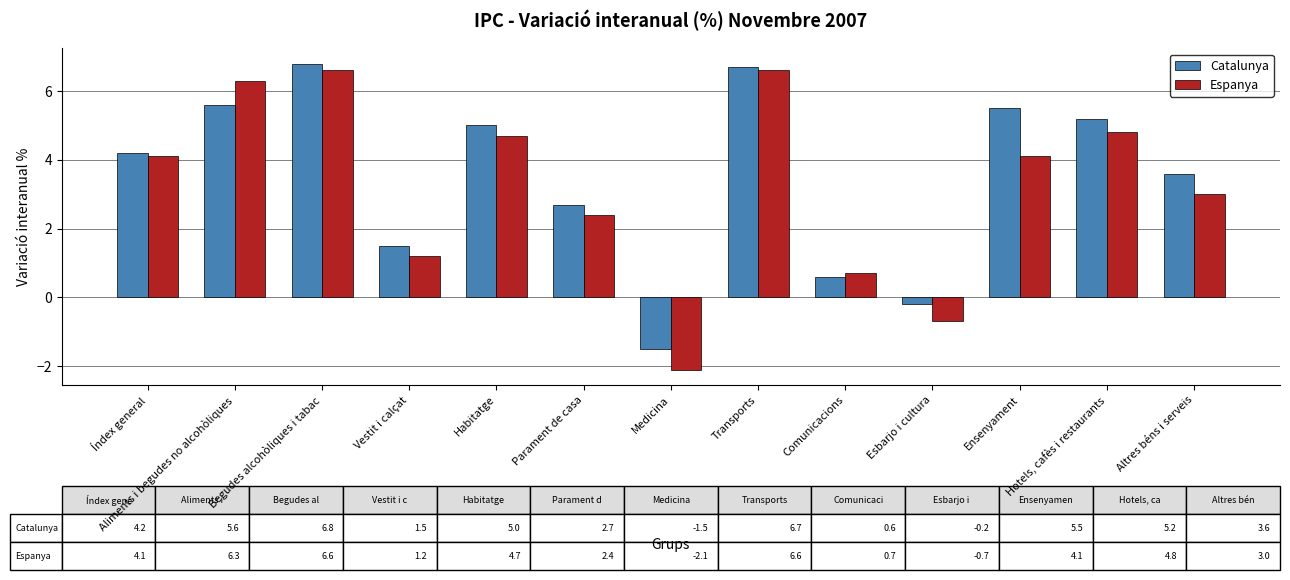

What is the label of the 8th bar from the left?

Transports